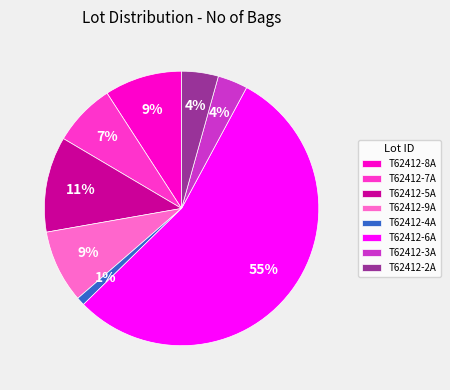

Between T62412-7A and T62412-9A, which is larger?

T62412-9A